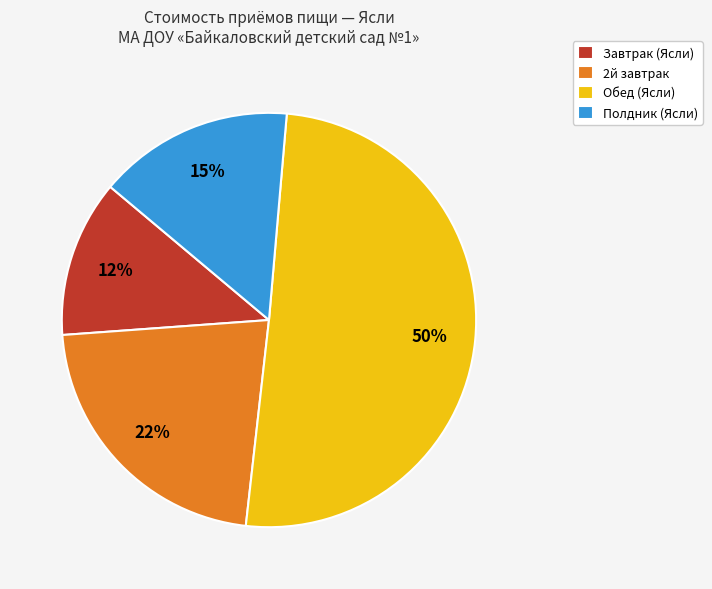

To the nearest percent, what is the difference between the Обед (Ясли) and Завтрак (Ясли) slice percentages?

38%